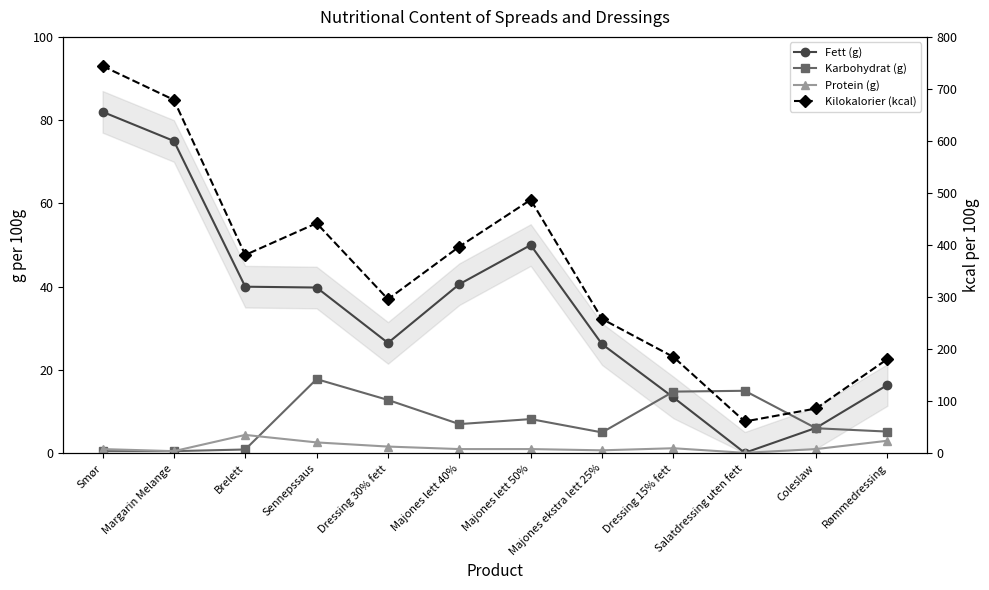

Which category has the highest value in the Fett (g) series?

Smør